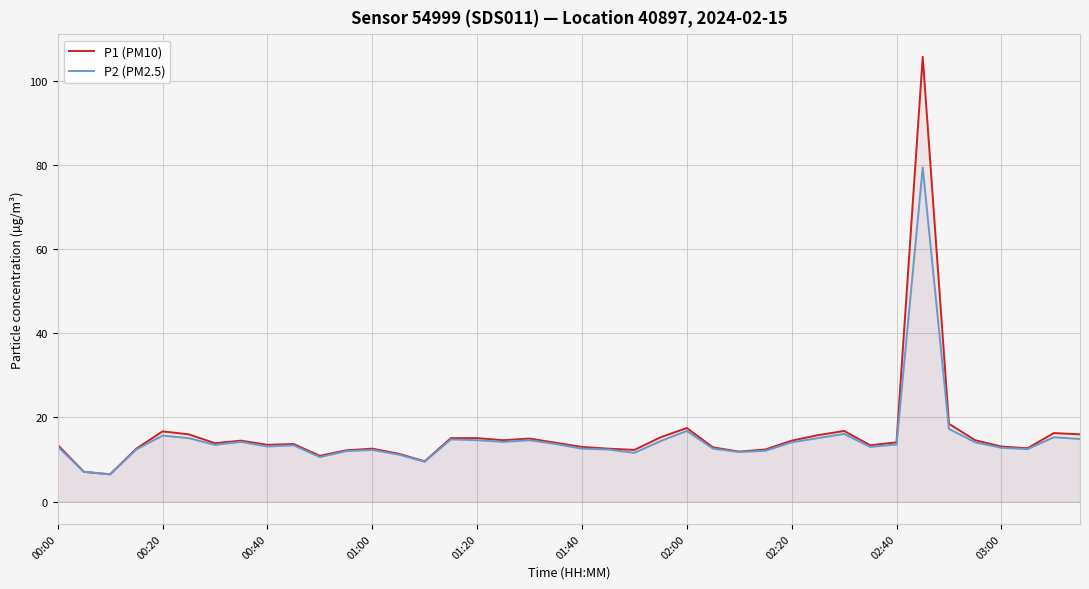

True or false: P1 (PM10) has a value of 25.0 at 19.

False